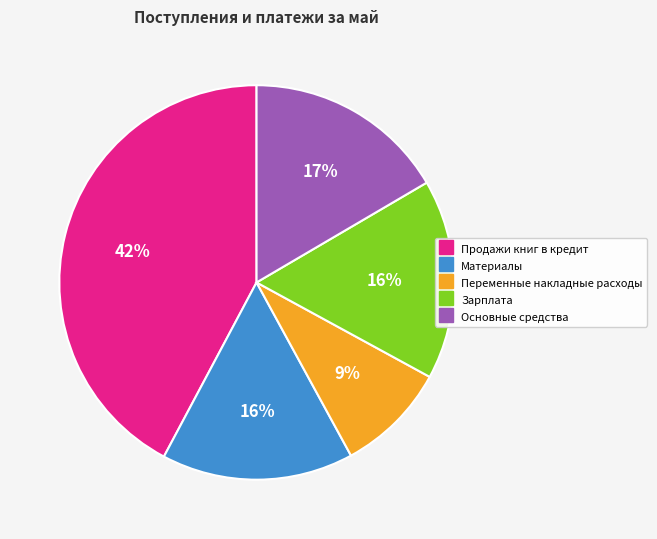

Is the sum of Основные средства and Зарплата greater than half?

No